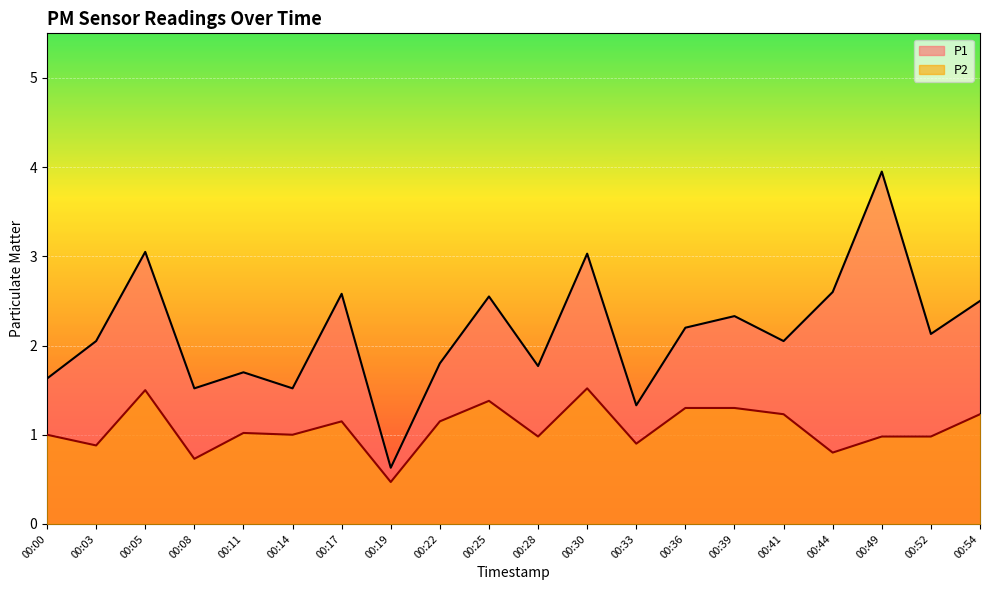

List the labels in order of P2 value, smallest first.

00:19, 00:08, 00:44, 00:03, 00:33, 00:28, 00:49, 00:52, 00:00, 00:14, 00:11, 00:17, 00:22, 00:41, 00:54, 00:36, 00:39, 00:25, 00:05, 00:30